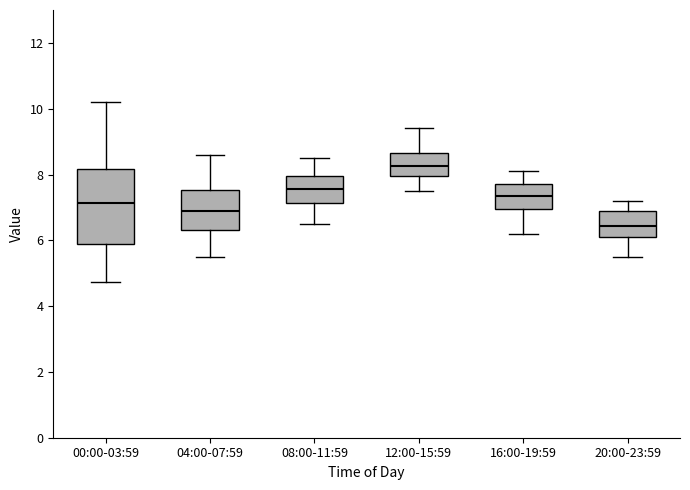

Reading left to right, read every box against the y-axis: the position of its median line, the range the box covers, and the ends of its whiskers. The values are not printed on the chart, so give them approximately, as read against the axis.

00:00-03:59: median 7.2, box 6.0 to 8.2, whiskers 4.8 to 10.2
04:00-07:59: median 7.0, box 6.4 to 7.6, whiskers 5.6 to 8.6
08:00-11:59: median 7.6, box 7.2 to 8.0, whiskers 6.6 to 8.6
12:00-15:59: median 8.2, box 8.0 to 8.6, whiskers 7.6 to 9.4
16:00-19:59: median 7.4, box 7.0 to 7.8, whiskers 6.2 to 8.2
20:00-23:59: median 6.4, box 6.2 to 7.0, whiskers 5.6 to 7.2